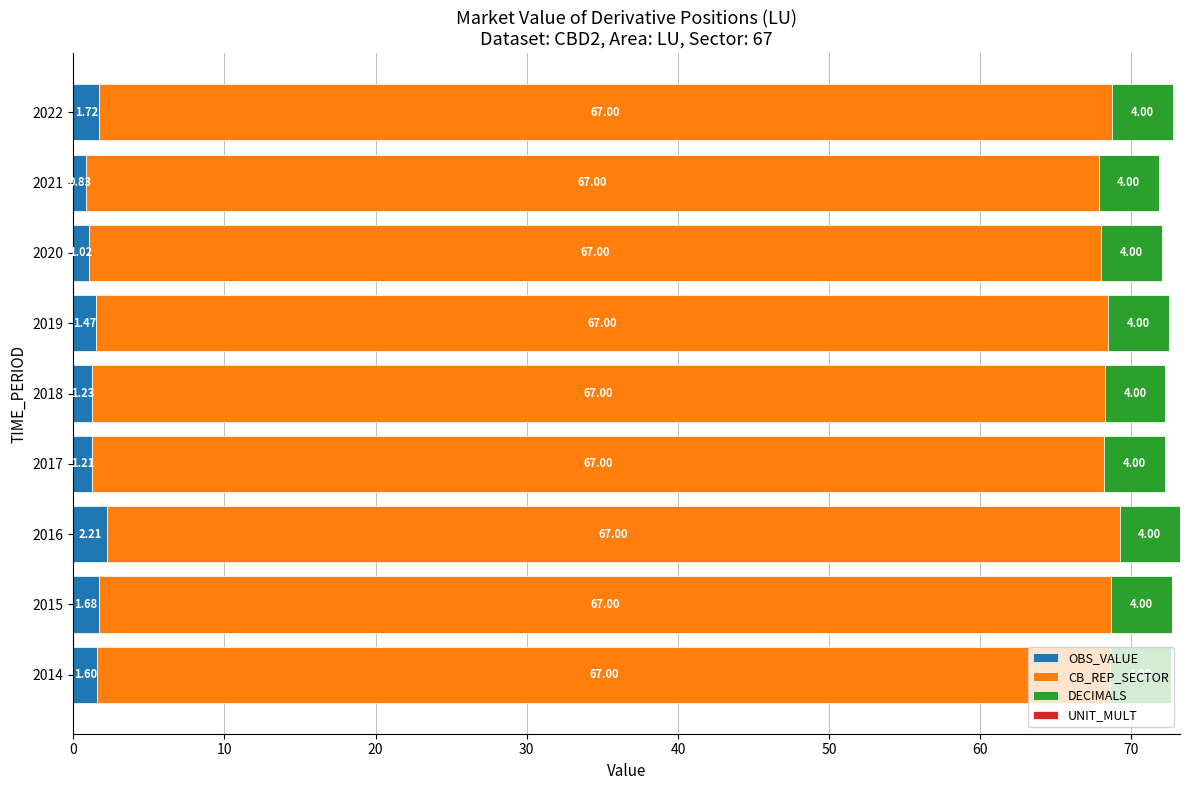

What is the total value across all series at 2022?

72.7